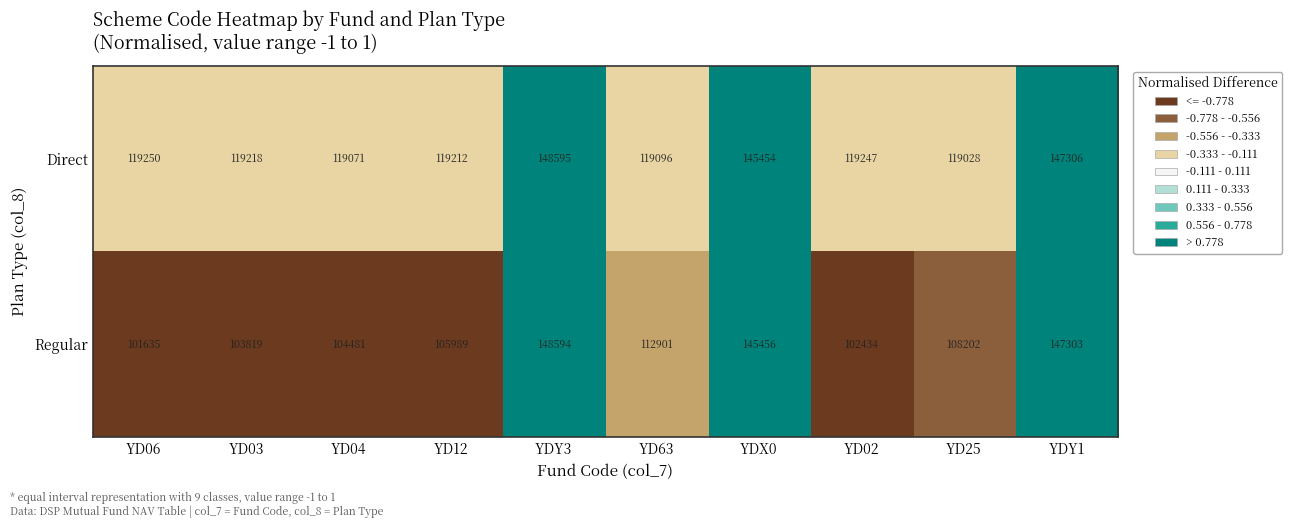

Rank the series by their maximum value, from highest to lowest.

Direct, Regular